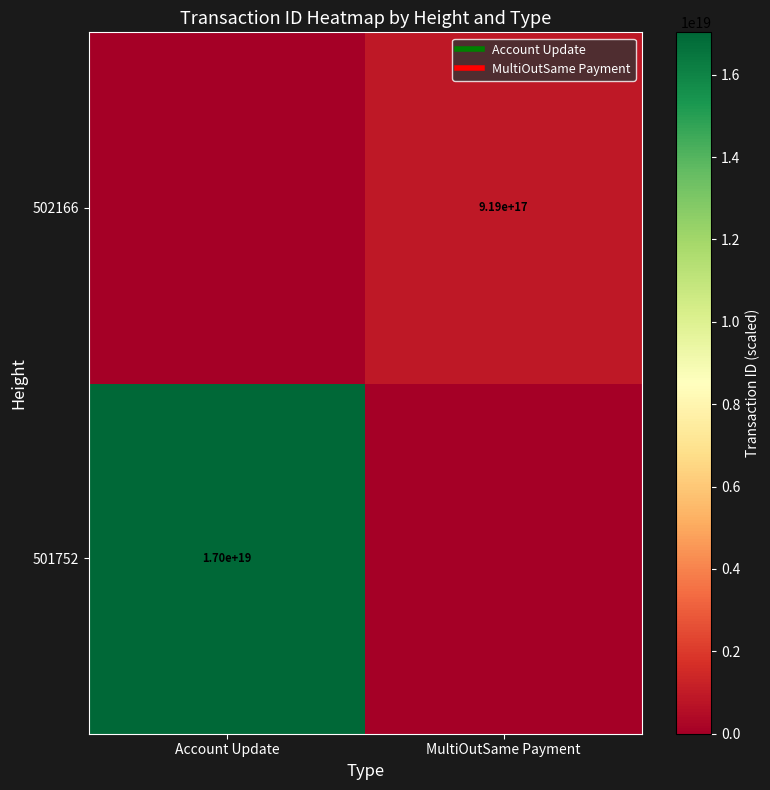

Is it true that 501752 equals 29524365896501866496 at Account Update?

False